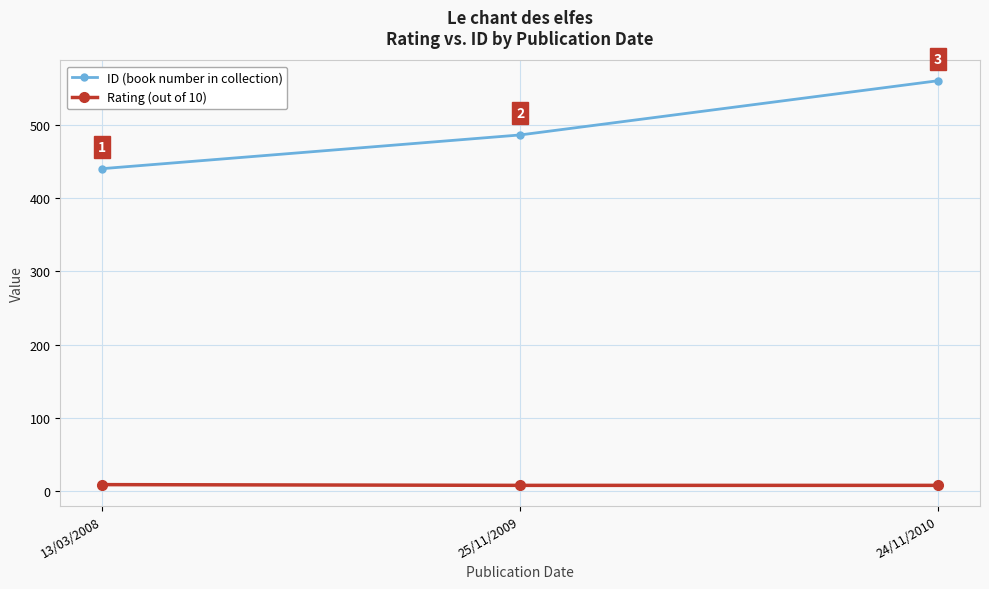

Reading left to right, extract all data points from this chart.

ID (book number in collection): 440	486	560
Rating (out of 10): 9	8	8